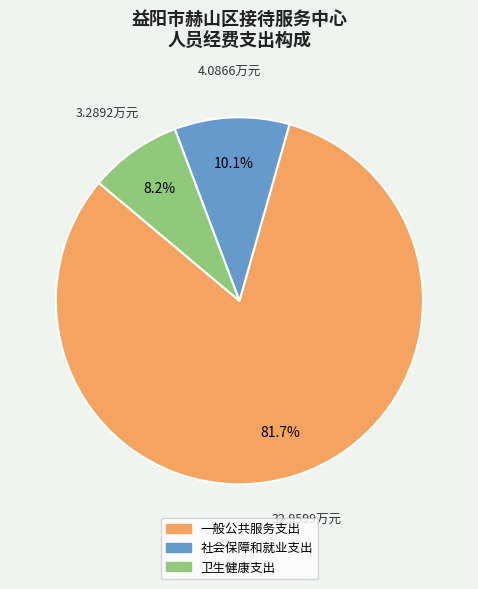

What percentage is the 社会保障和就业支出 slice, to the nearest percent?

10%